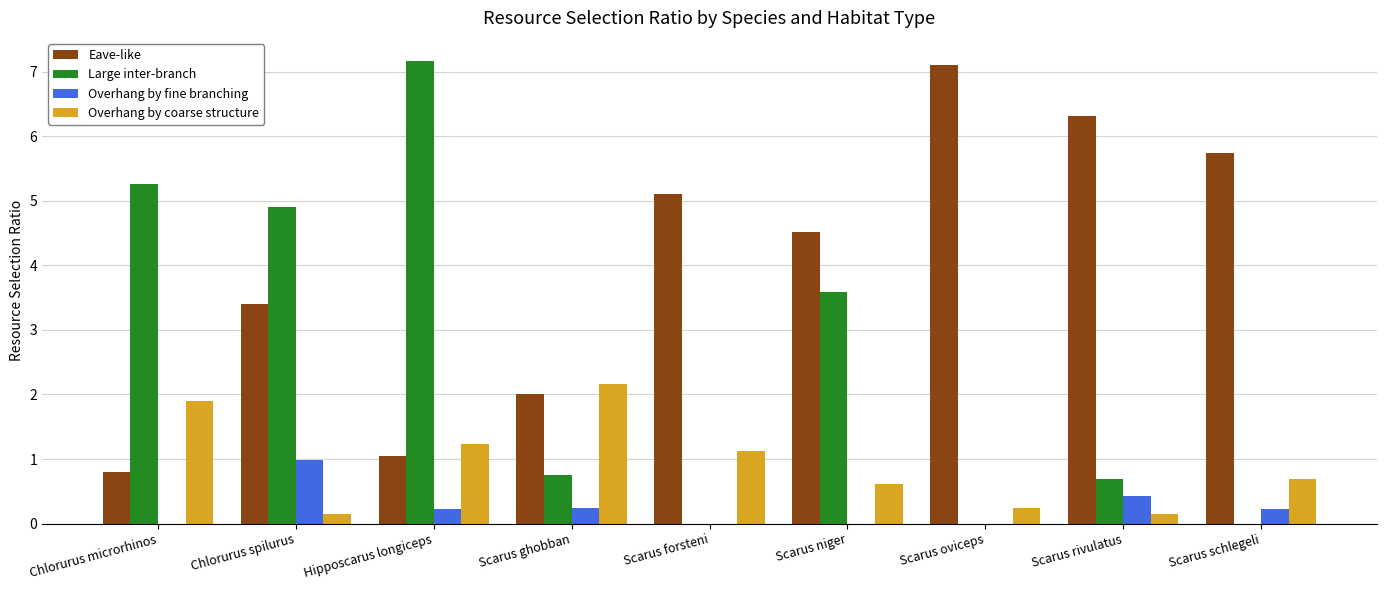

Reading right to left, what are all the values shown in this chart?

Eave-like: Scarus schlegeli=5.7	Scarus rivulatus=6.3	Scarus oviceps=7.1	Scarus niger=4.5	Scarus forsteni=5.1	Scarus ghobban=2.0	Hipposcarus longiceps=1.0	Chlorurus spilurus=3.4	Chlorurus microrhinos=0.8
Large inter-branch: Scarus schlegeli=0.0	Scarus rivulatus=0.7	Scarus oviceps=0.0	Scarus niger=3.6	Scarus forsteni=0.0	Scarus ghobban=0.8	Hipposcarus longiceps=7.2	Chlorurus spilurus=4.9	Chlorurus microrhinos=5.3
Overhang by fine branching: Scarus schlegeli=0.2	Scarus rivulatus=0.4	Scarus oviceps=0.0	Scarus niger=0.0	Scarus forsteni=0.0	Scarus ghobban=0.2	Hipposcarus longiceps=0.2	Chlorurus spilurus=1.0	Chlorurus microrhinos=0.0
Overhang by coarse structure: Scarus schlegeli=0.7	Scarus rivulatus=0.1	Scarus oviceps=0.2	Scarus niger=0.6	Scarus forsteni=1.1	Scarus ghobban=2.2	Hipposcarus longiceps=1.2	Chlorurus spilurus=0.1	Chlorurus microrhinos=1.9